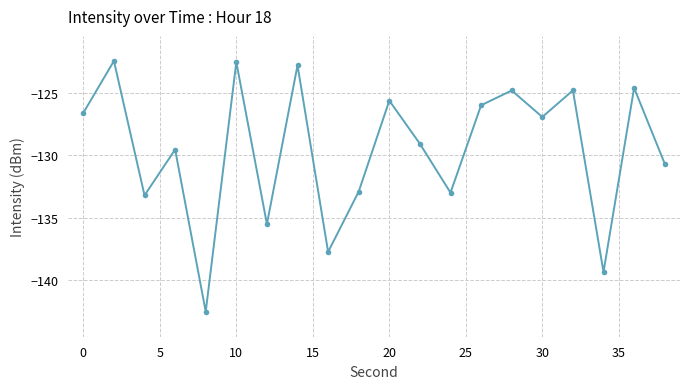

How many interior local peaks (higher than both neighbors) does the data have?

8